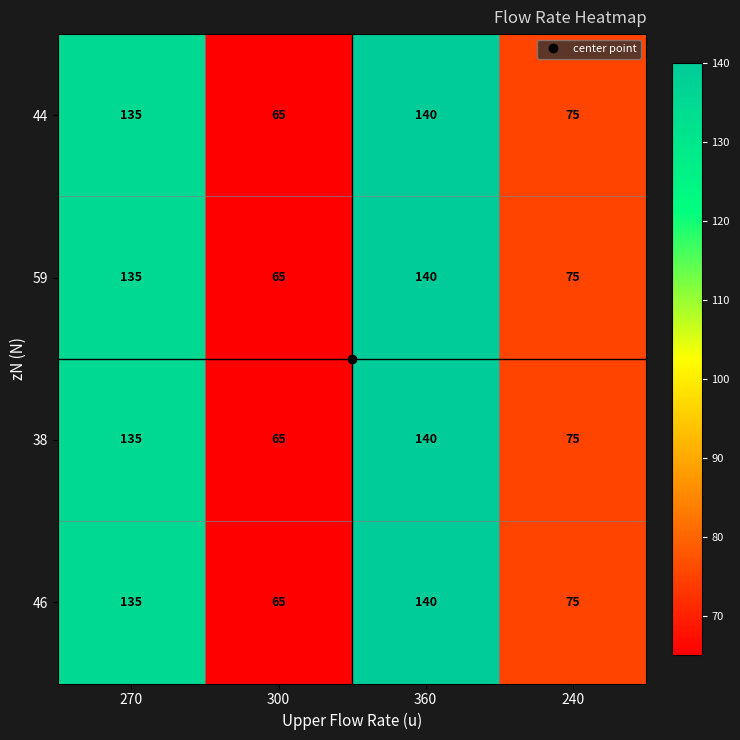

What value does the 59 series have at 300, to the nearest 5?

65